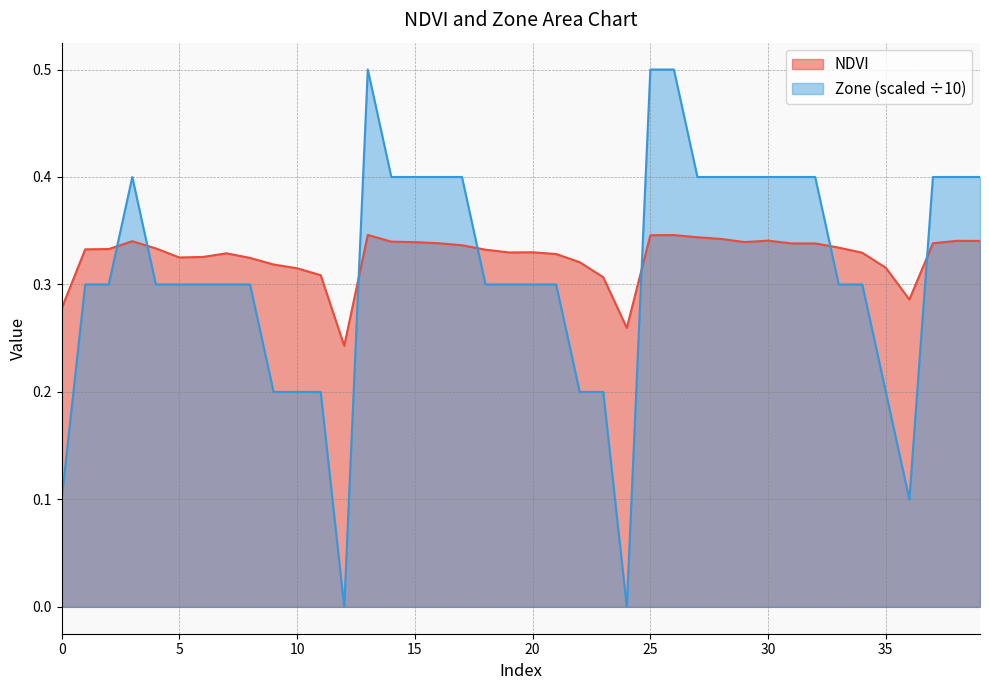

At which category does Zone reach its first local valley?

12